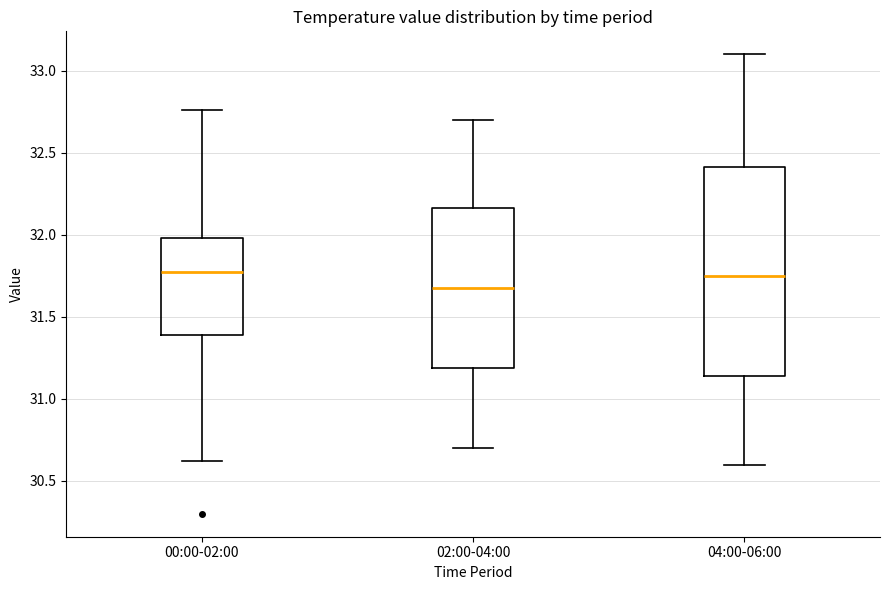

Reading left to right, transcribe this box plot: for each box, give where its median line is, the range the box spans, and where its two whiskers end, as read against the y-axis. The values are not printed on the chart, so give them approximately, as read against the axis.

00:00-02:00: median 31.80, box 31.40 to 32.00, whiskers 30.60 to 32.75
02:00-04:00: median 31.70, box 31.20 to 32.15, whiskers 30.70 to 32.70
04:00-06:00: median 31.75, box 31.15 to 32.40, whiskers 30.60 to 33.10